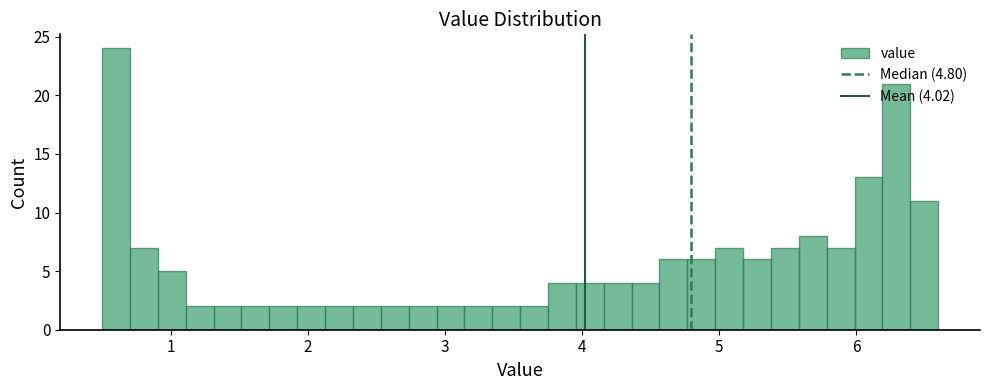

Read against the x-axis, roughly where is the centre of the tallest bar?

0.6